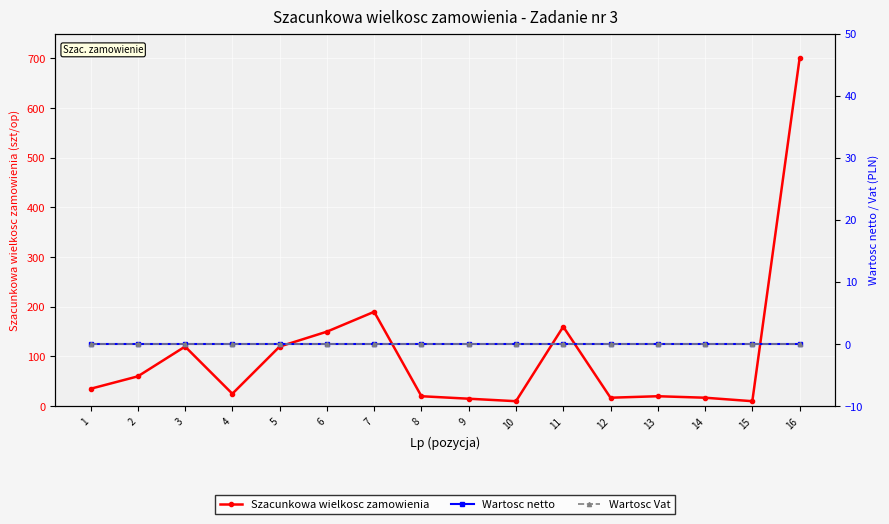

What is the value of the Szacunkowa wielkosc zamowienia point at the 16th from the left?

700